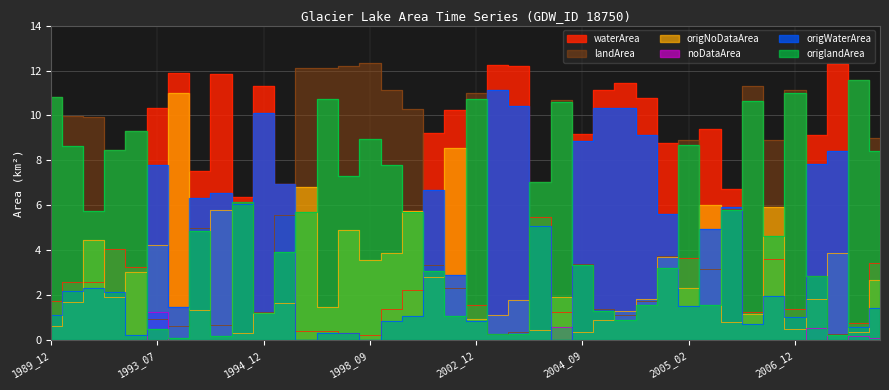

Where is the first local maximum for origWaterArea?

1991_12